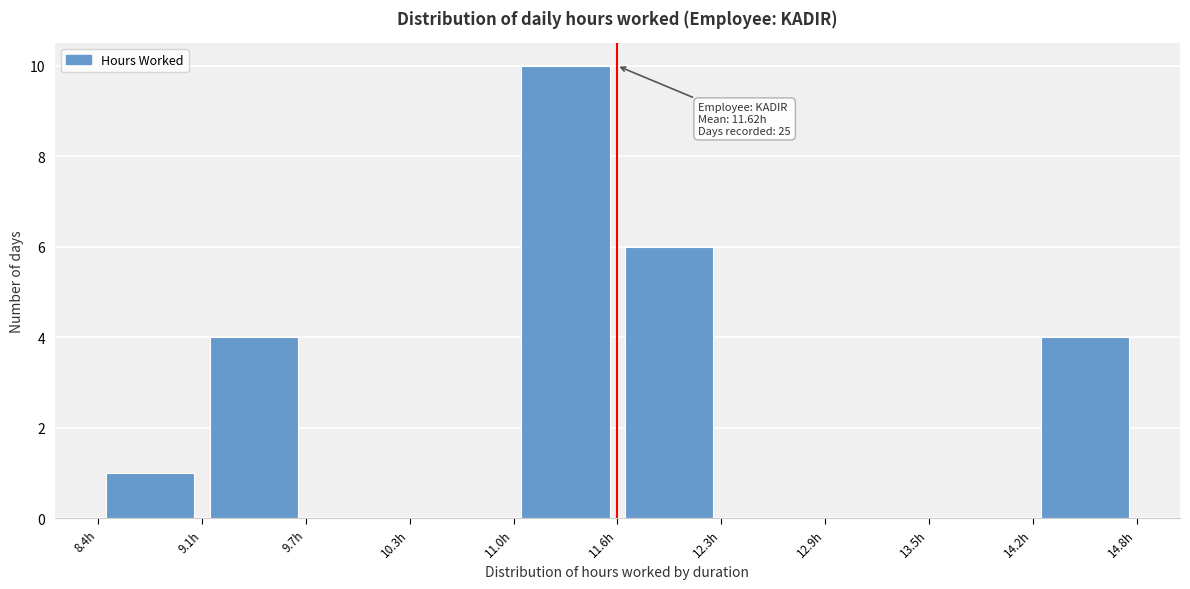

Over which range of the x-axis is the bar tallest?

11.0 to 11.6